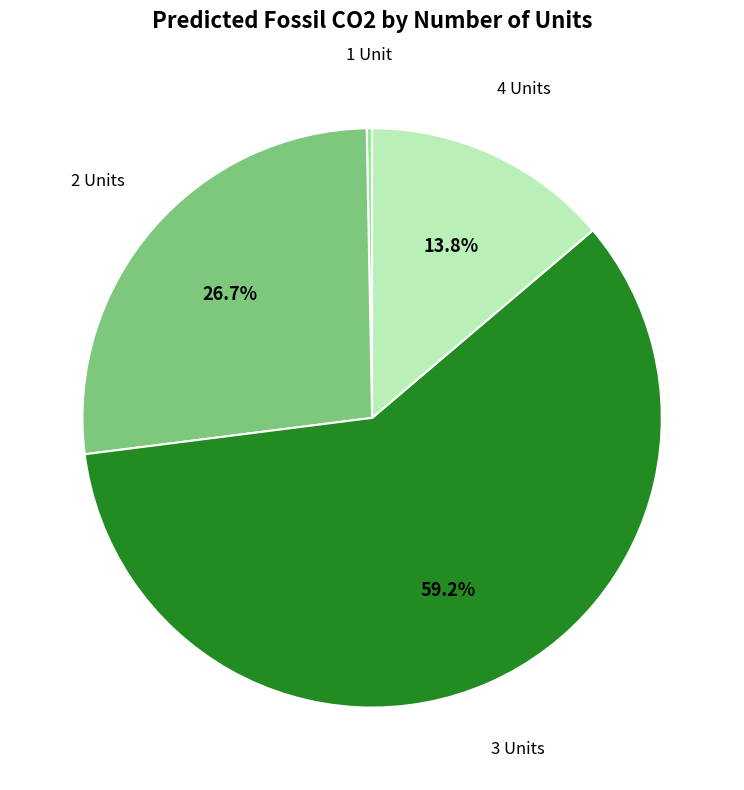

What is the total percentage of 2 Units and 3 Units?

85.9%